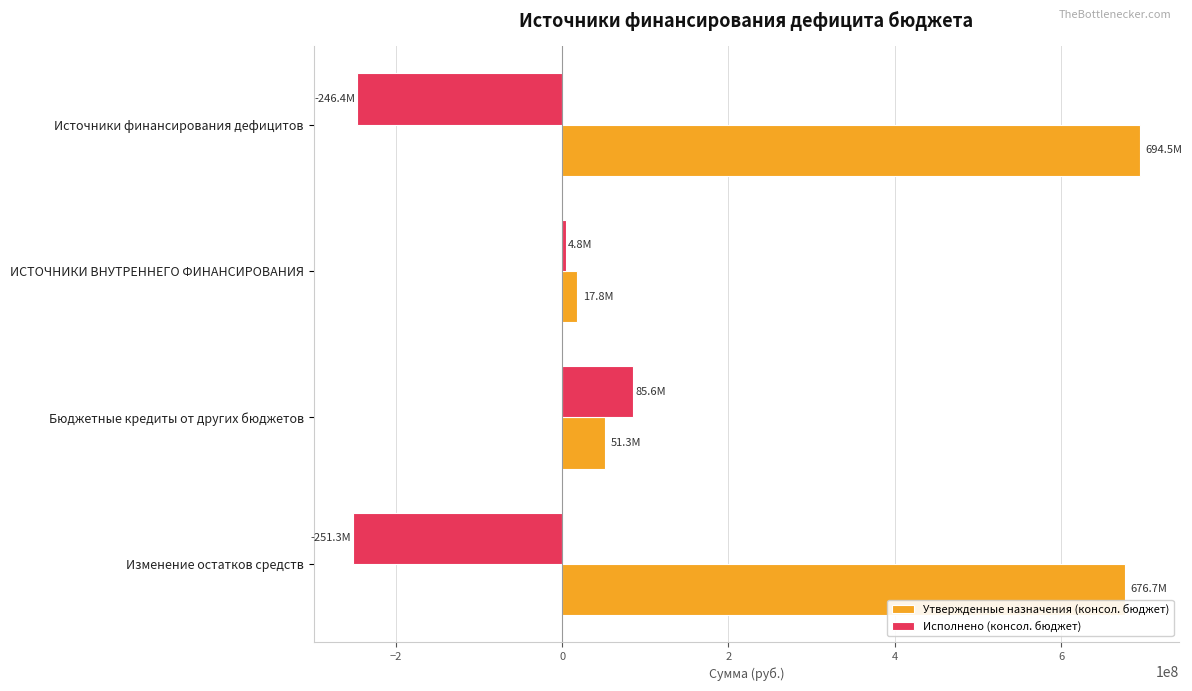

Is the value of Утвержденные назначения (консол. бюджет) at Источники финансирования дефицитов greater than the value of Исполнено (консол. бюджет) at Бюджетные кредиты от других бюджетов?

Yes